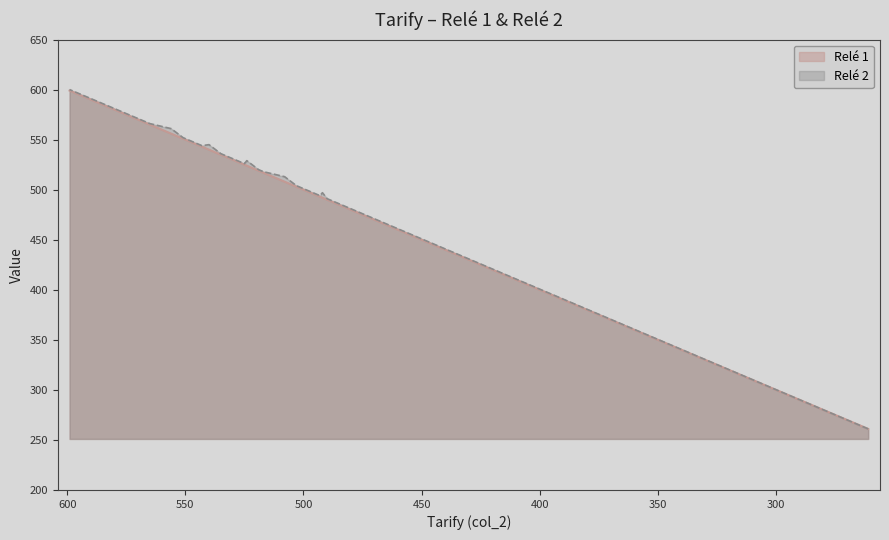

True or false: Relé 1 has a value of 812 at 565.

False